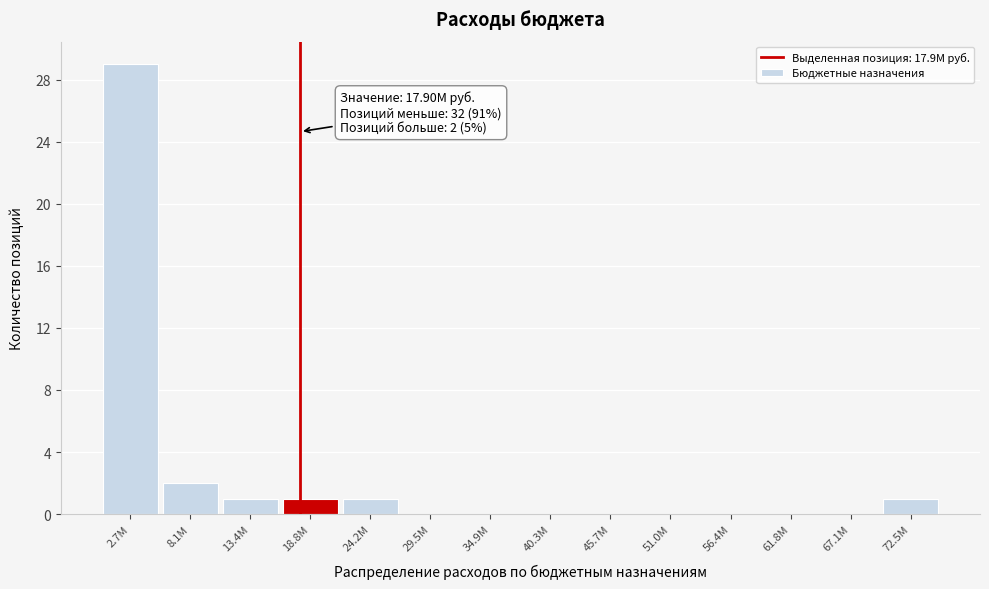

Reading left to right, extract all data points from this chart.

2.7M=29	8.1M=2	13.4M=1	18.8M=1	24.2M=1	29.5M=0	34.9M=0	40.3M=0	45.7M=0	51.0M=0	56.4M=0	61.8M=0	67.1M=0	72.5M=1